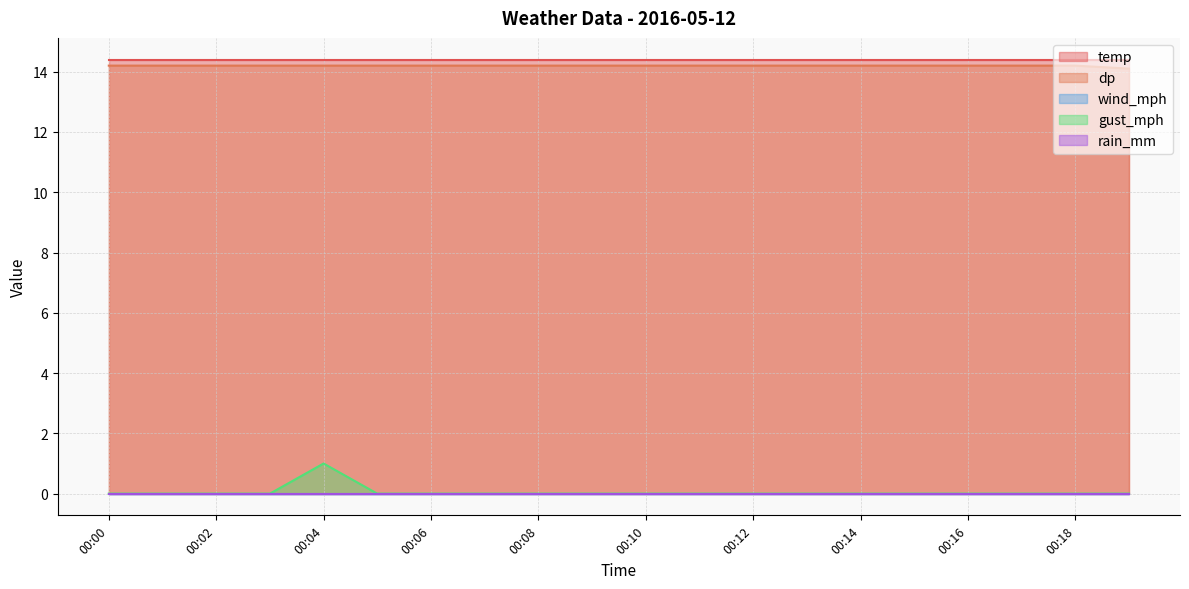

How many categories are shown in the chart?

20